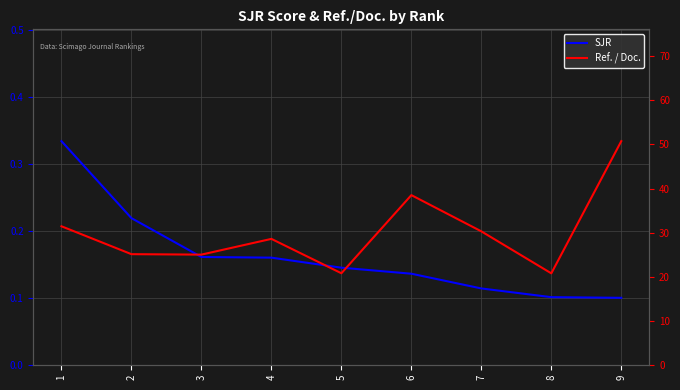

What is the average value of the SJR series?

0.2